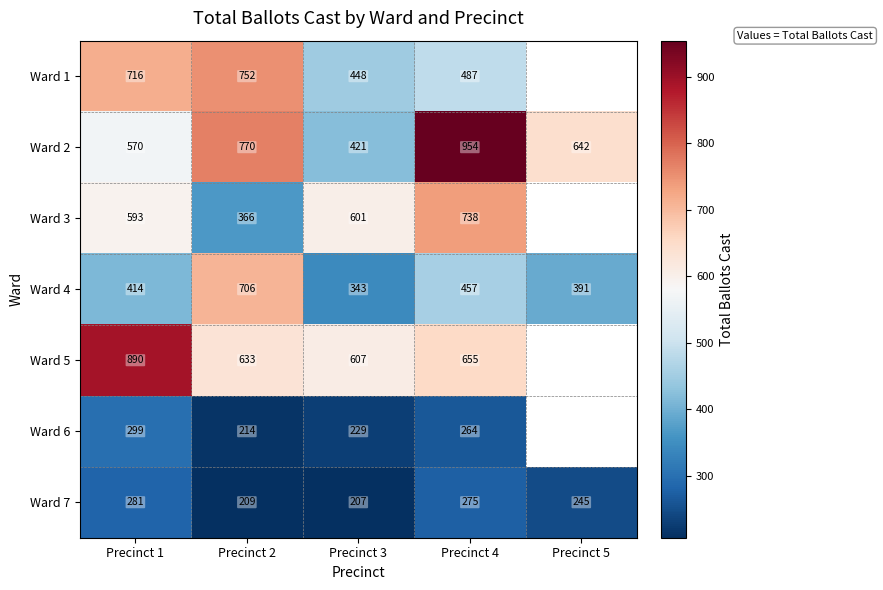

What is the difference between the second highest and minimum values in the Ward 2 series?

349